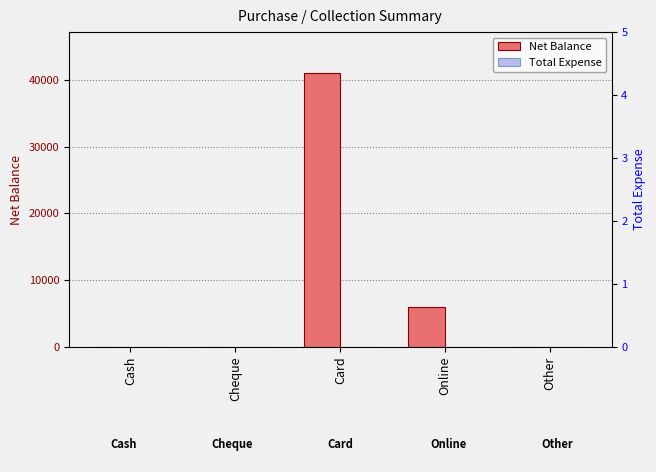

Which label corresponds to the smallest value in the chart?

Cheque